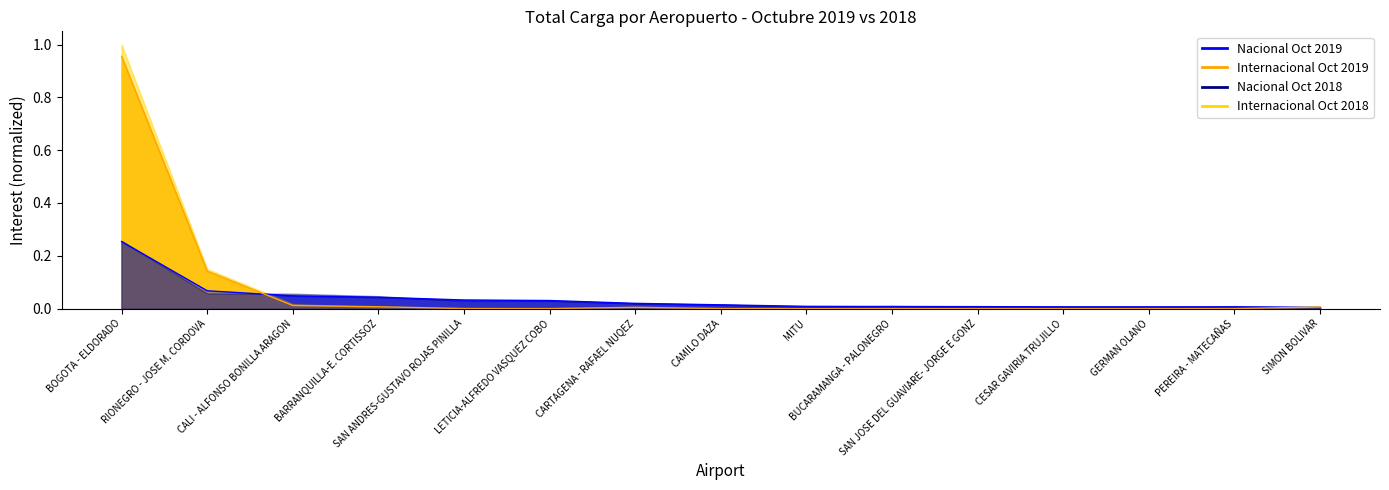

At which label is Nacional Oct 2019 closest to 0?

SIMON BOLIVAR